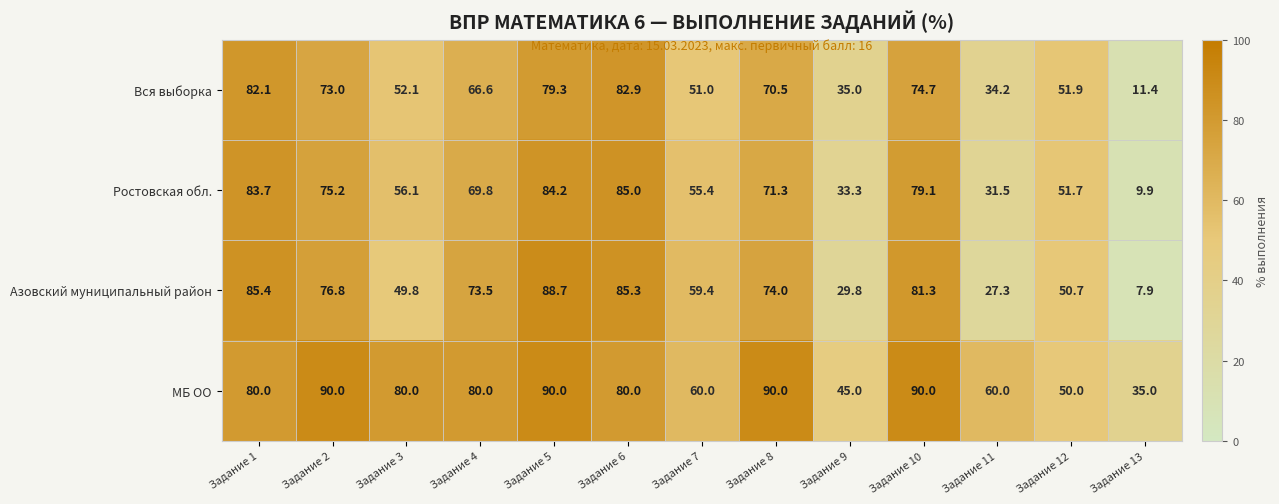

True or false: МБ ОО has a value of 45.0 at Задание 9.

True